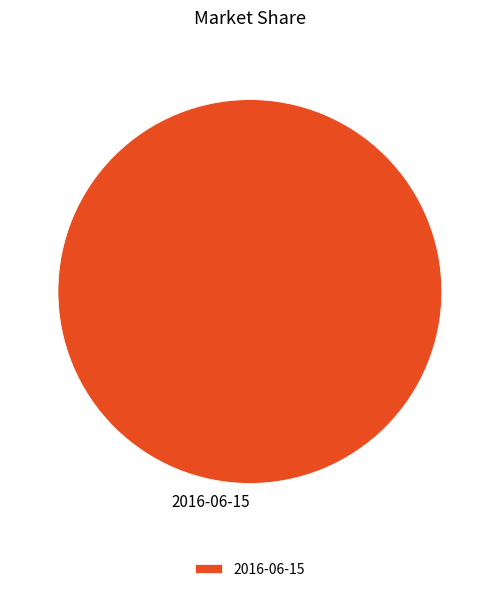

Count the number of slices in the pie.

1